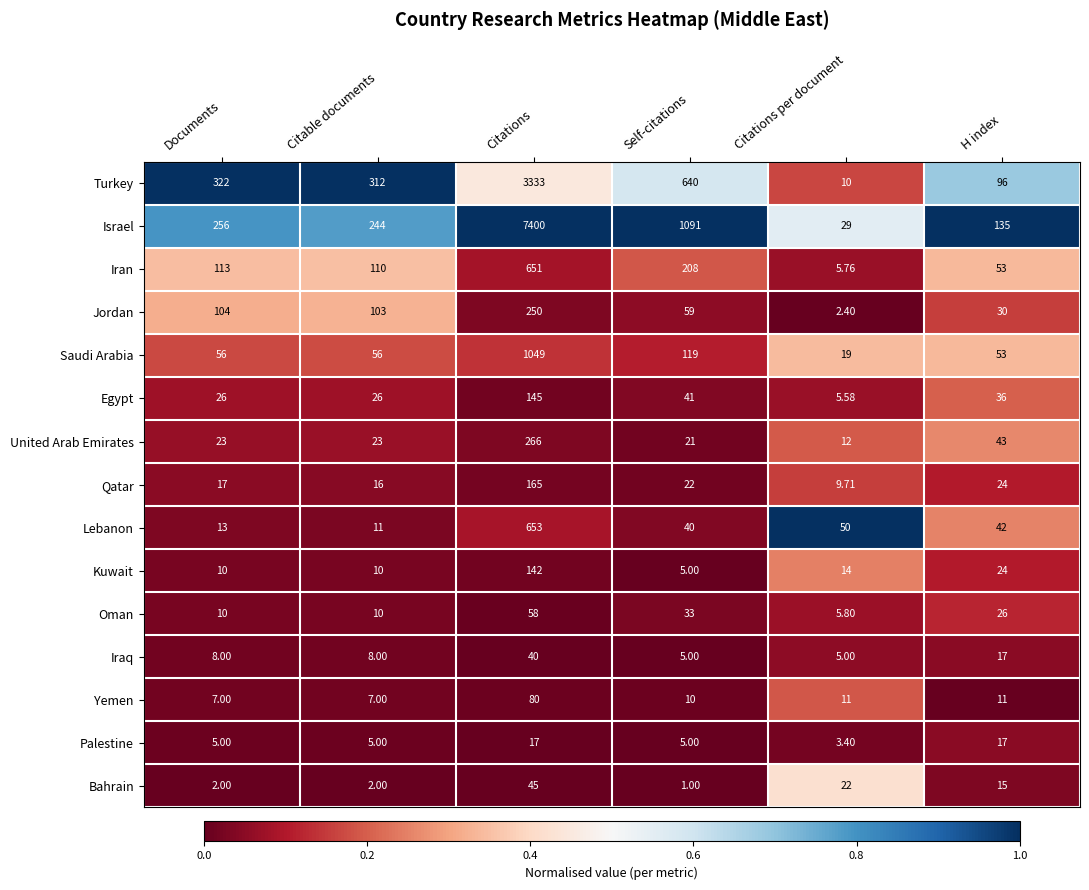

At which category is the sum across all series the highest?

Citations